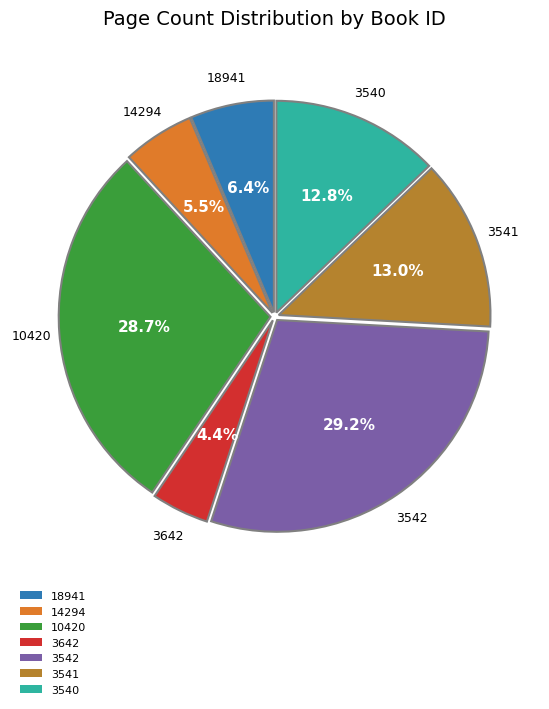

Does 18941 account for over 50% of the chart?

No